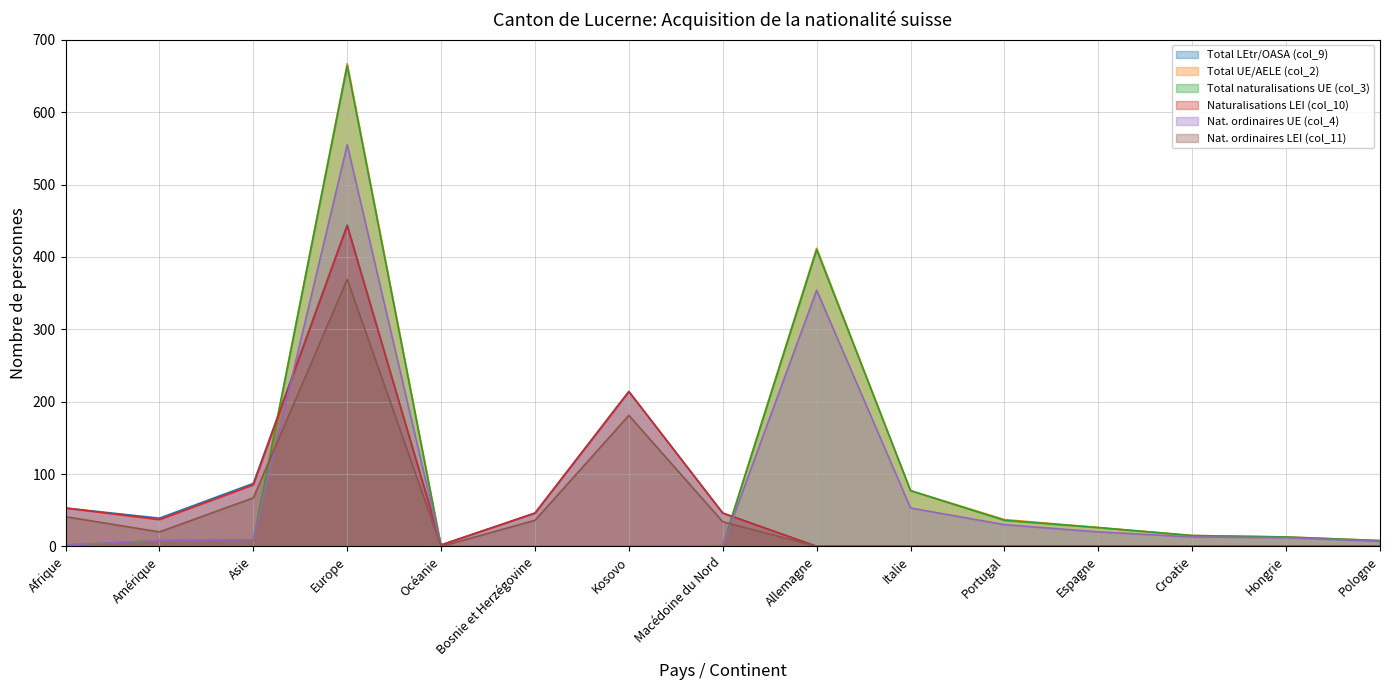

Where does the Total UE/AELE (col_2) series first go above 9?

Europe